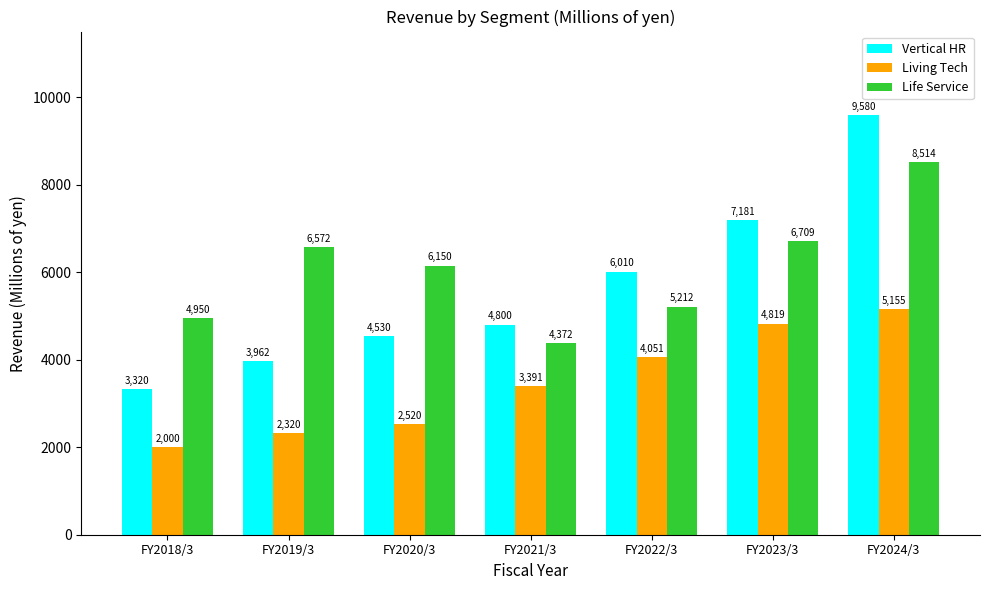

Reading right to left, what are all the values shown in this chart?

Vertical HR: 9580	7181	6010	4800	4530	3962	3320
Living Tech: 5155	4819	4051	3391	2520	2320	2000
Life Service: 8514	6709	5212	4372	6150	6572	4950